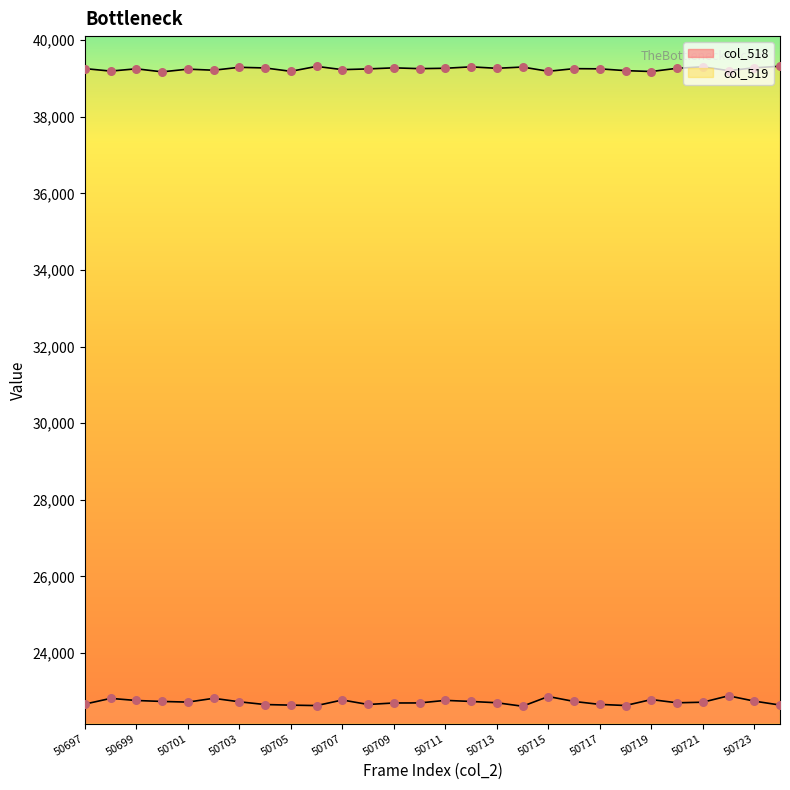

What is the total value across all series at 50714?

61906